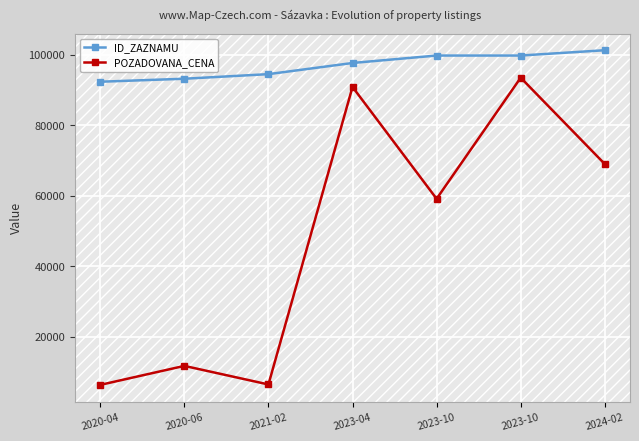

What is the spread (max minus min) of values at 2020-04?

85992